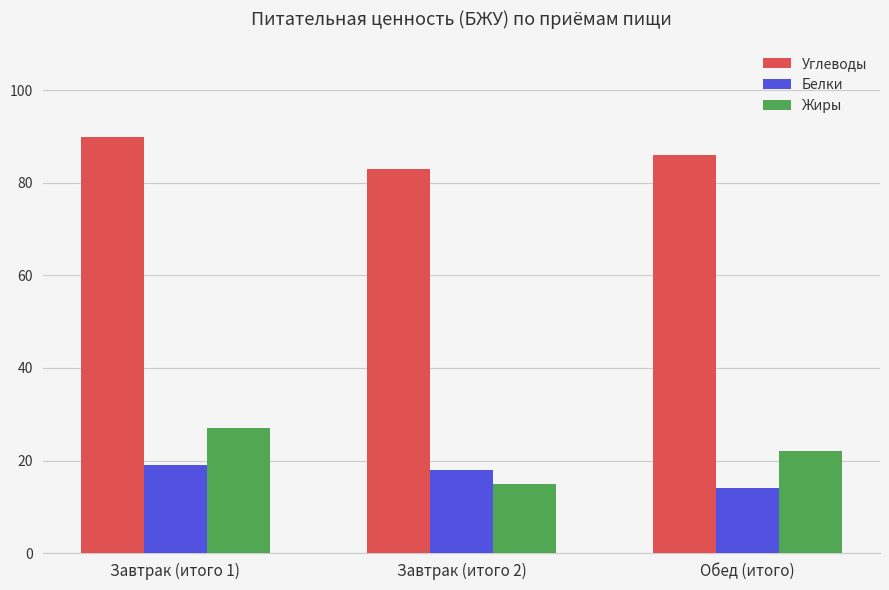

Rank the categories by Жиры value from highest to lowest.

Завтрак (итого 1), Обед (итого), Завтрак (итого 2)